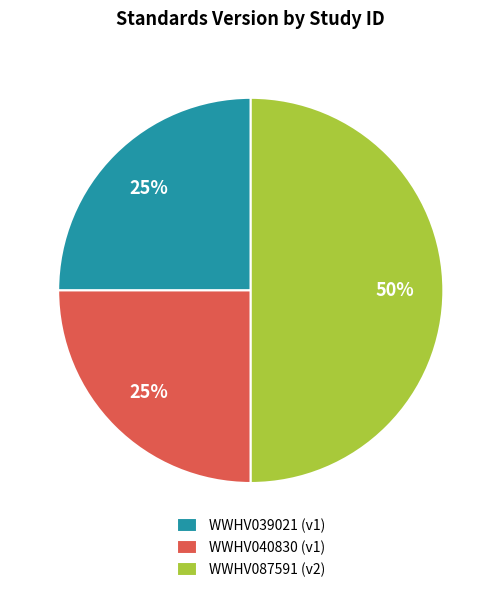

Between WWHV039021 and WWHV087591, which is larger?

WWHV087591